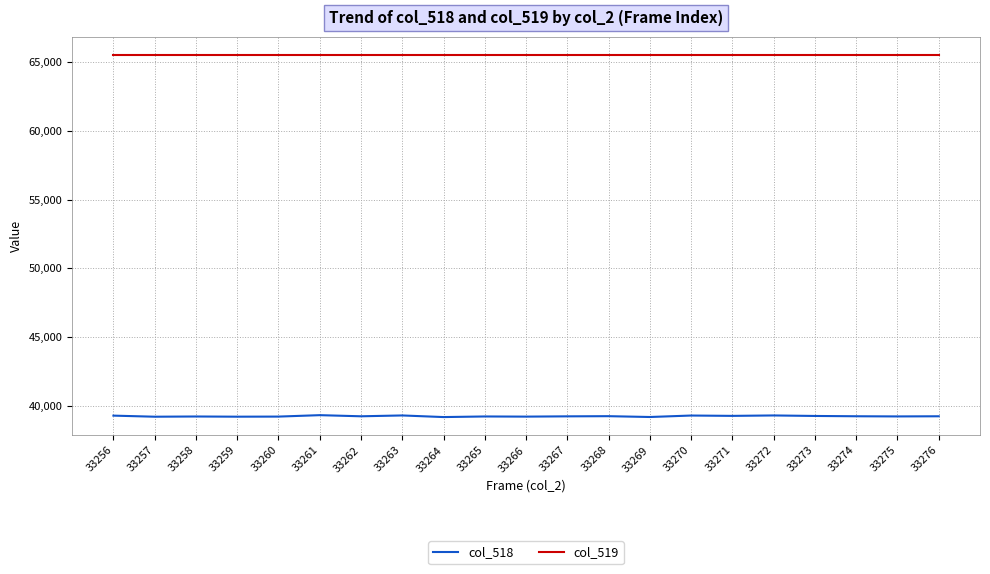

Which series has the largest total across all categories?

col_519